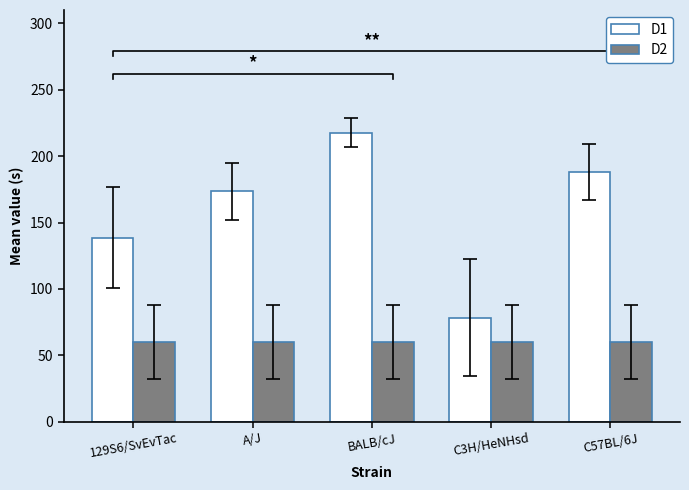

Reading left to right, extract all data points from this chart.

D1: 138.5	173.5	217.8	78.5	188.0
D2: 60.0	60.0	59.9	60.0	60.0